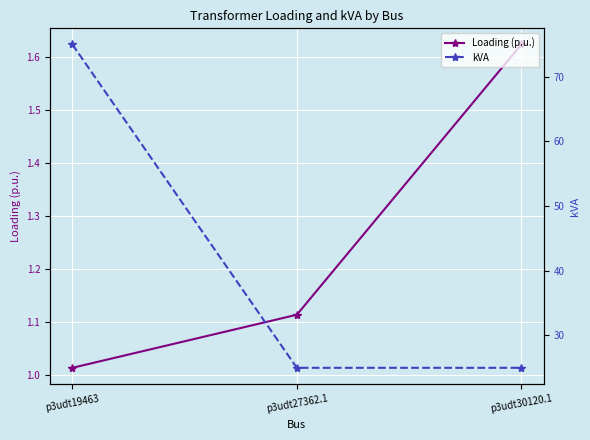

How many lines are shown in the chart?

2